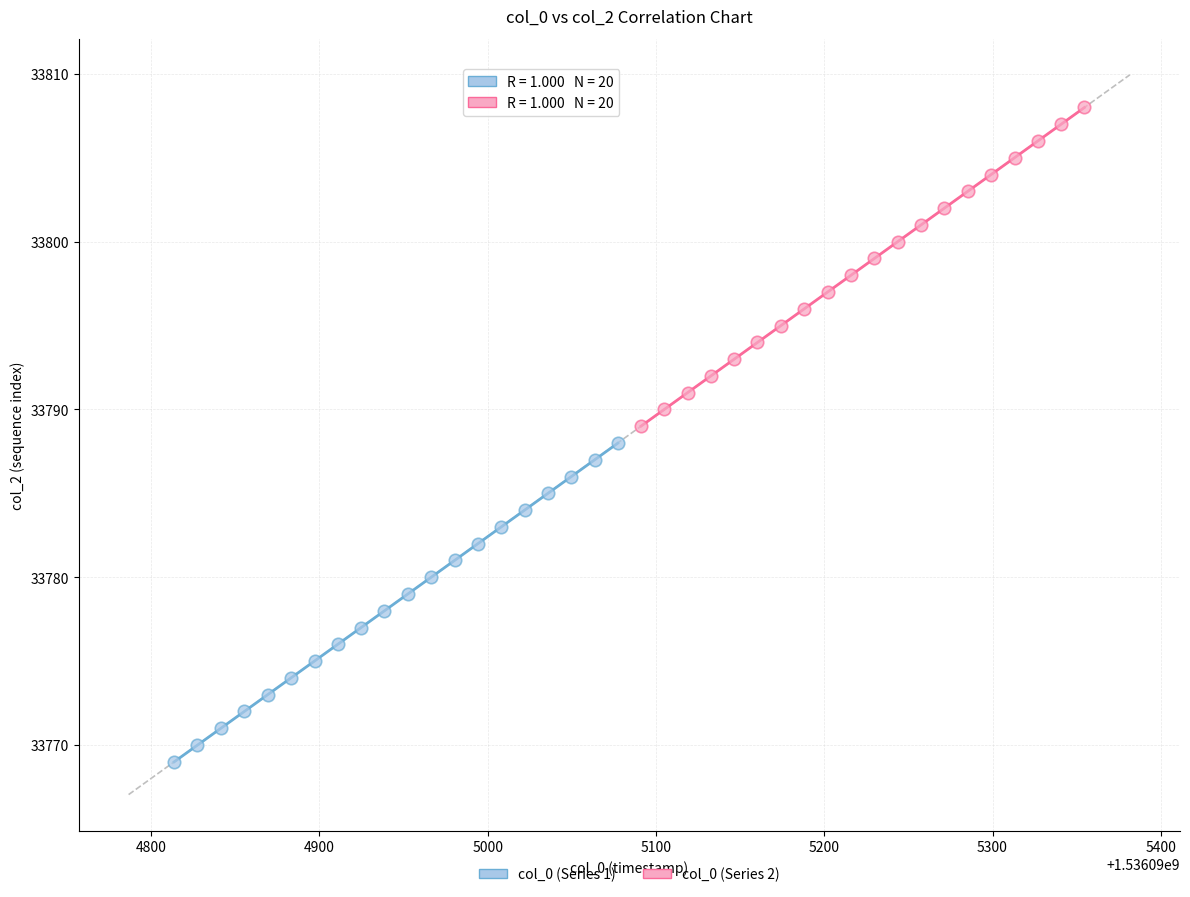

Which series contains the highest Y value?

col_0 (Series 2)